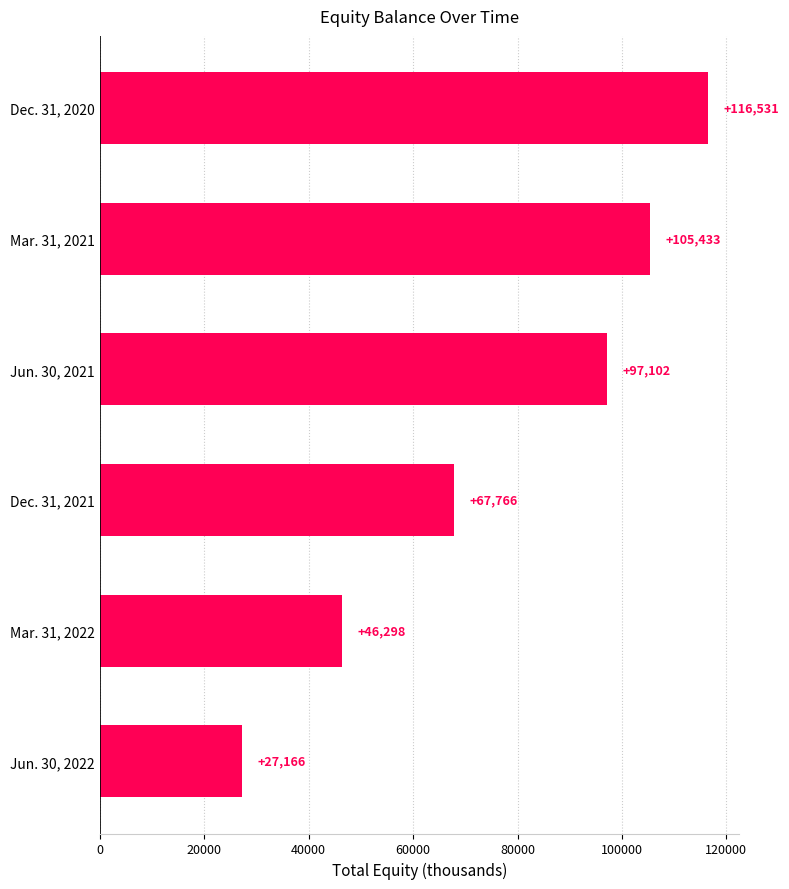

List the labels in order of value, smallest first.

Jun. 30, 2022, Mar. 31, 2022, Dec. 31, 2021, Jun. 30, 2021, Mar. 31, 2021, Dec. 31, 2020